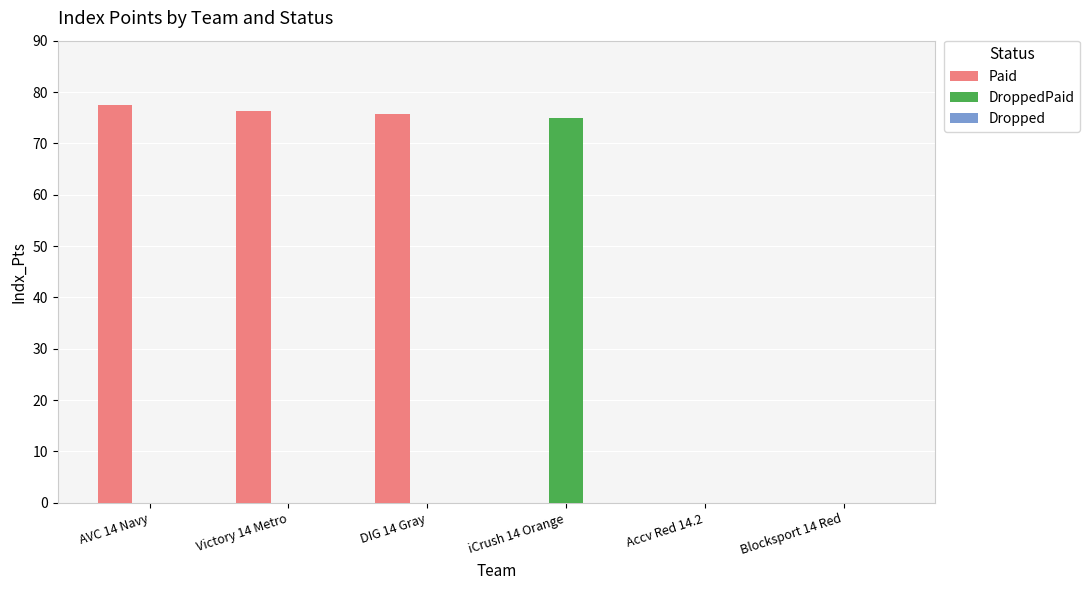

Which series has the largest total across all categories?

Paid